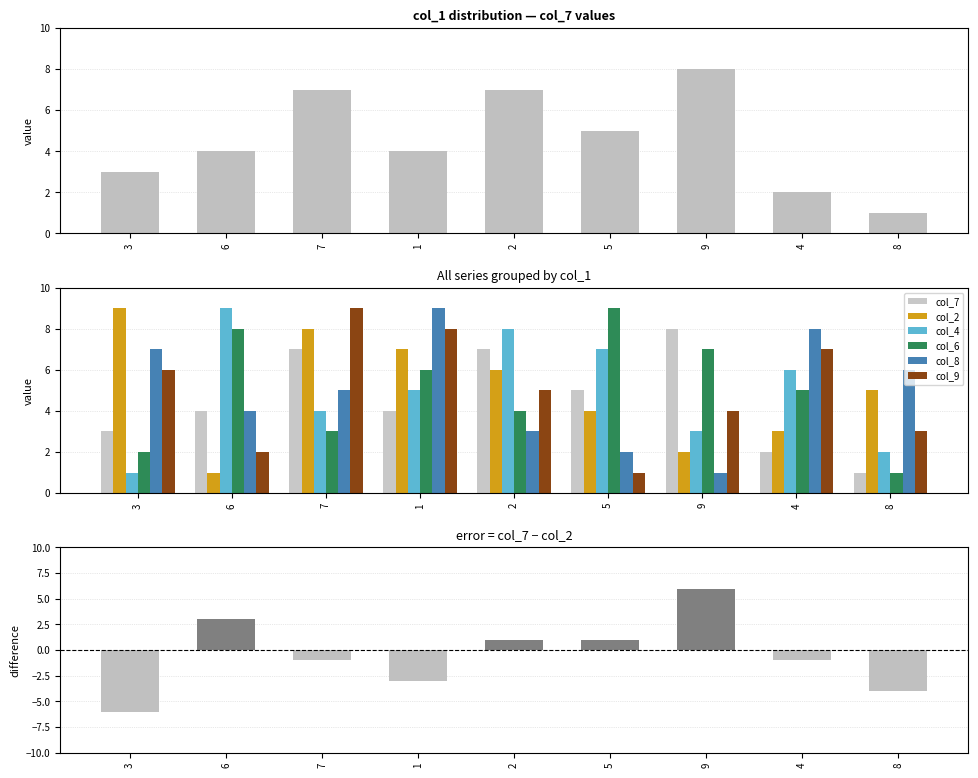

Where does the col_4 series first go above 5?

6